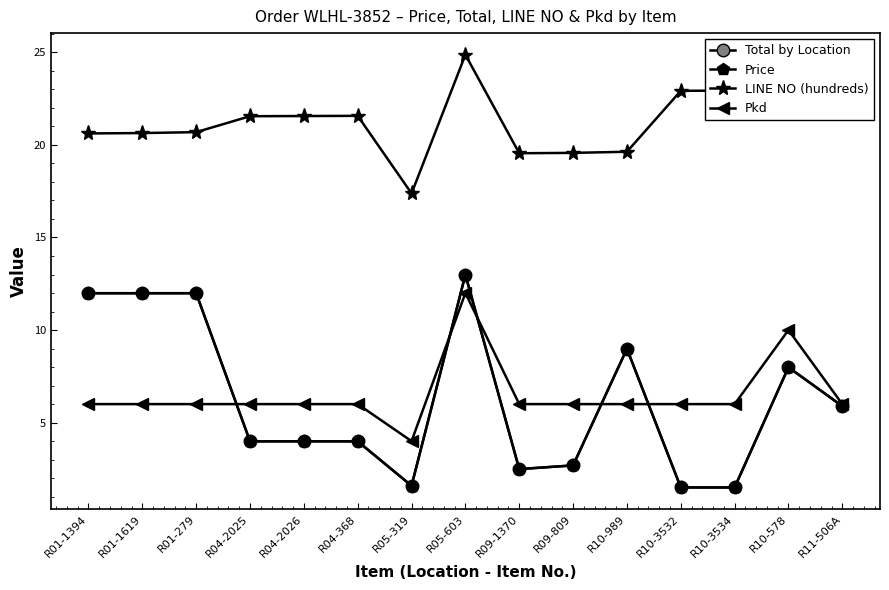

Is it true that Total by Location equals 2.7 at R10-3534?

False